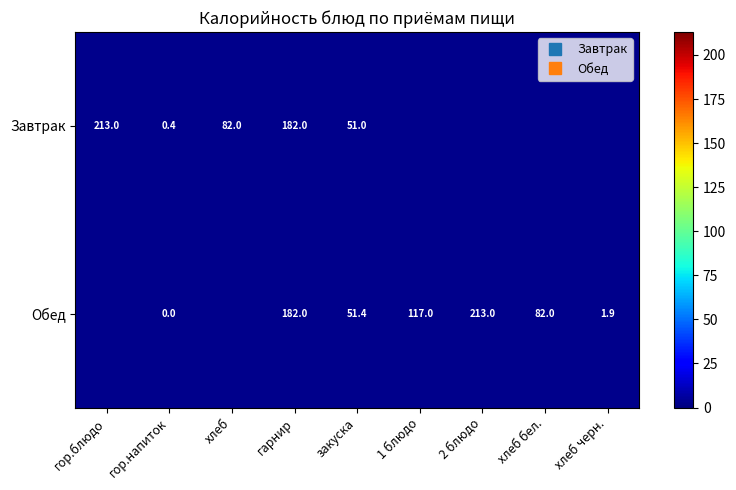

At гор.напиток, list the series in order from largest to smallest.

Завтрак, Обед